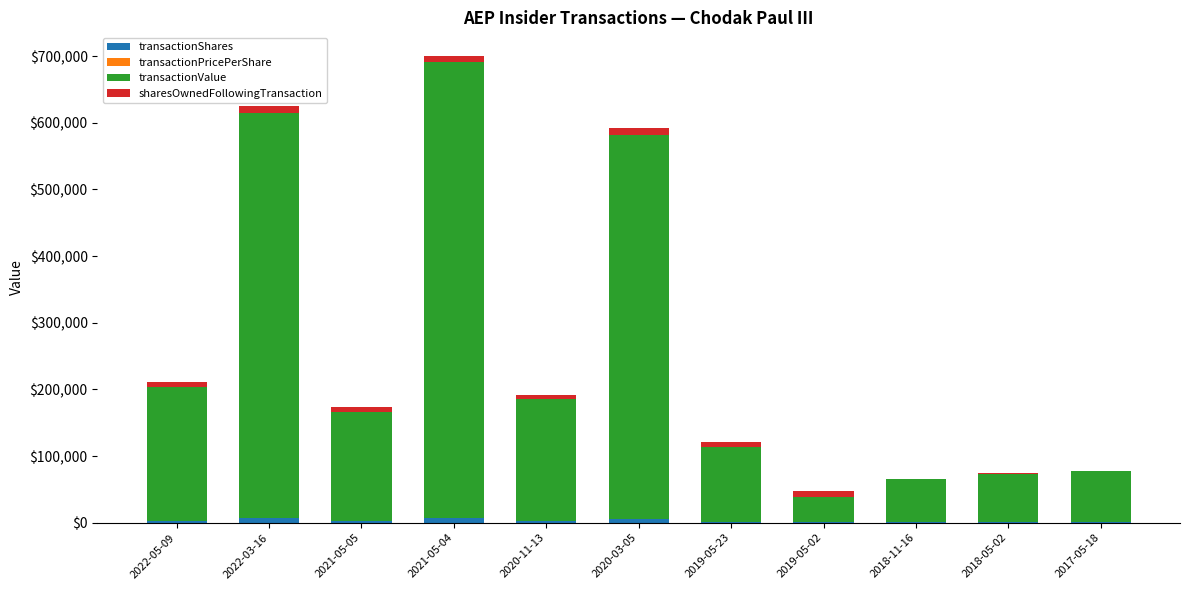

At which category is the sum across all series the highest?

2021-05-04